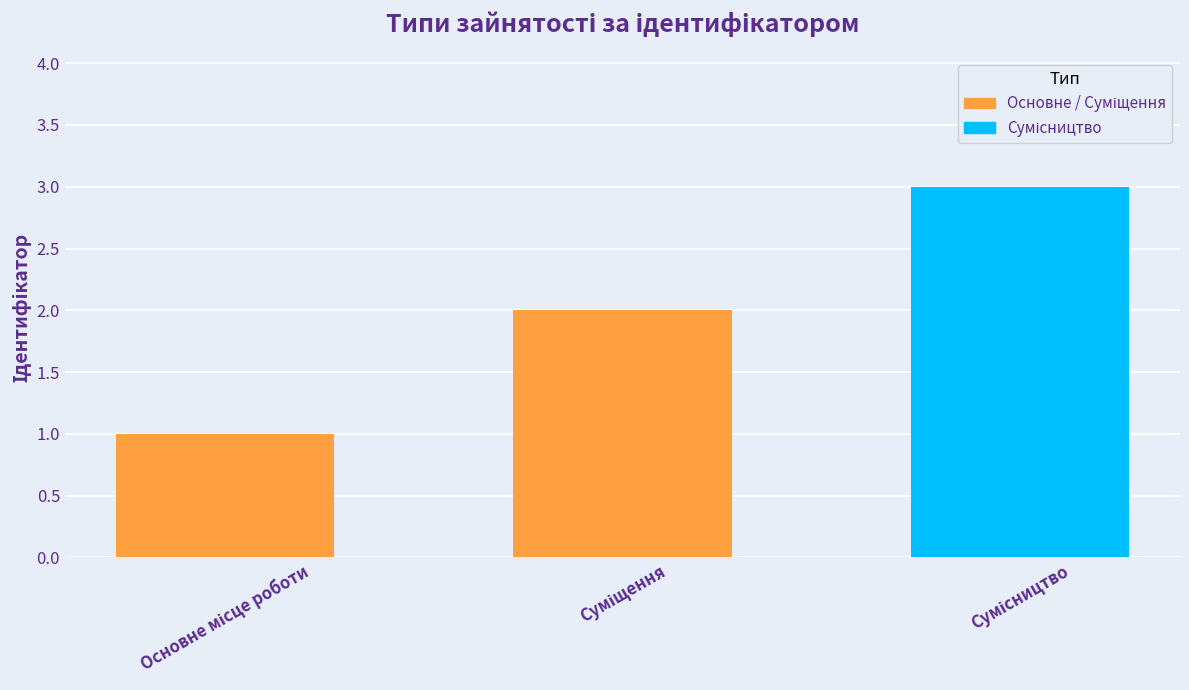

What is the value of the 2nd bar from the left?

2